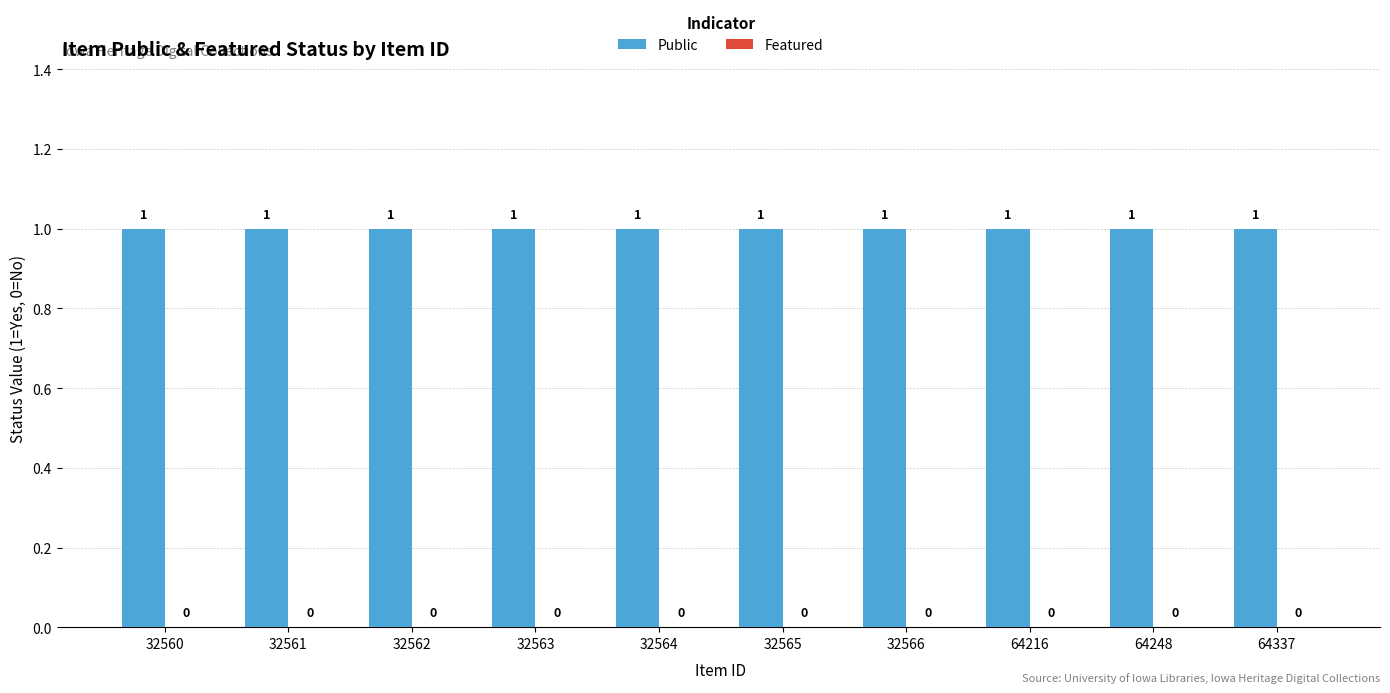

True or false: Public has a value of 1 at 64216.

True